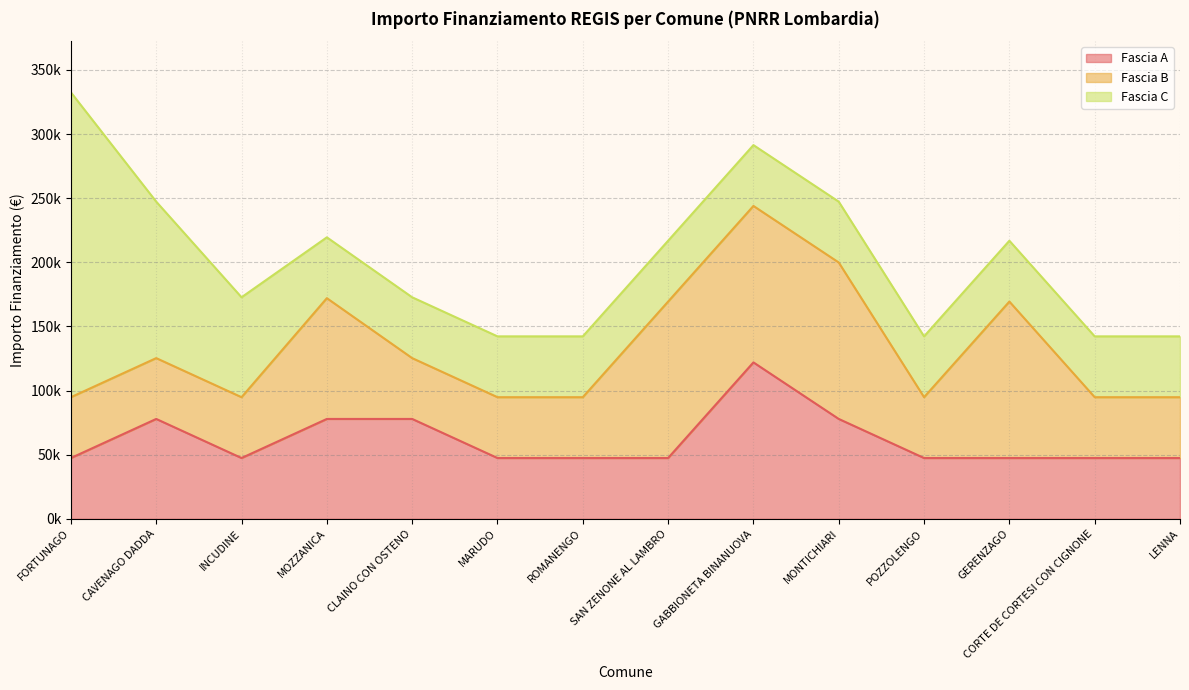

Rank the series at MARUDO from lowest to highest value.

Fascia A, Fascia B, Fascia C